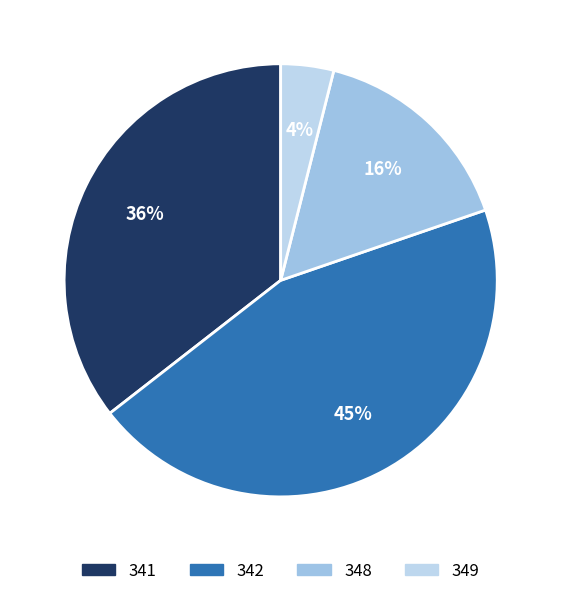

Which category has the smallest portion of the pie?

349